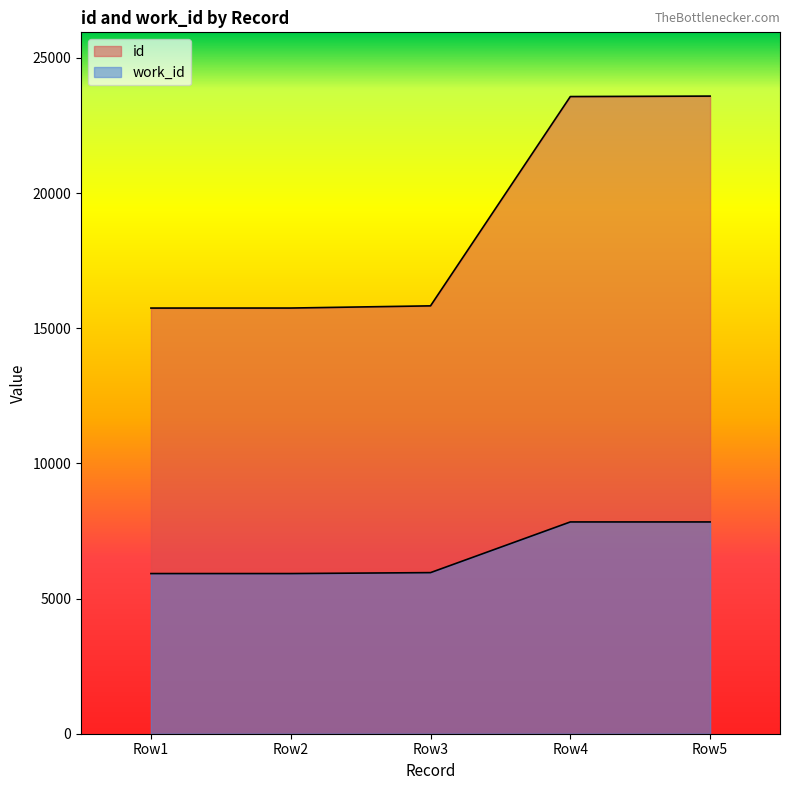

At how many categories does at least one series exceed 17910?

2